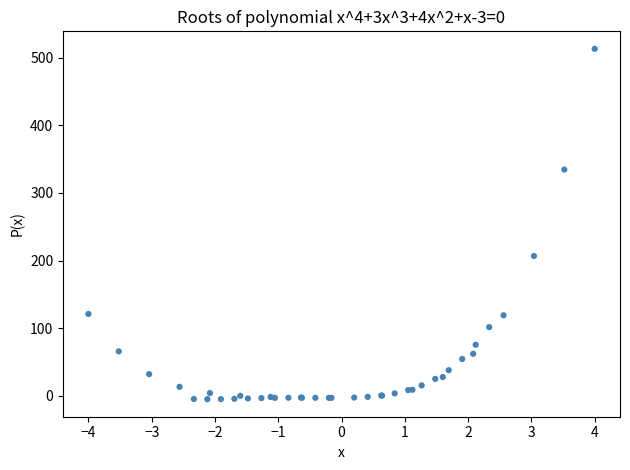

What Y value in the scatter plot is closest to 253?

206.7